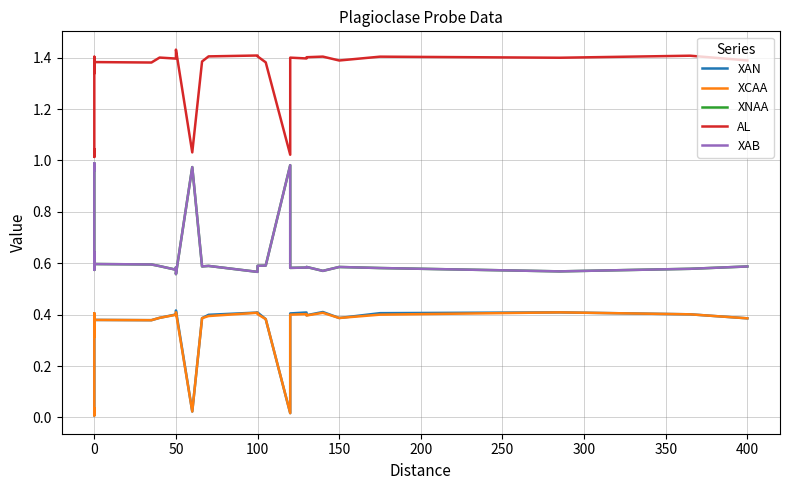

True or false: XAN and XAB intersect in this chart.

False